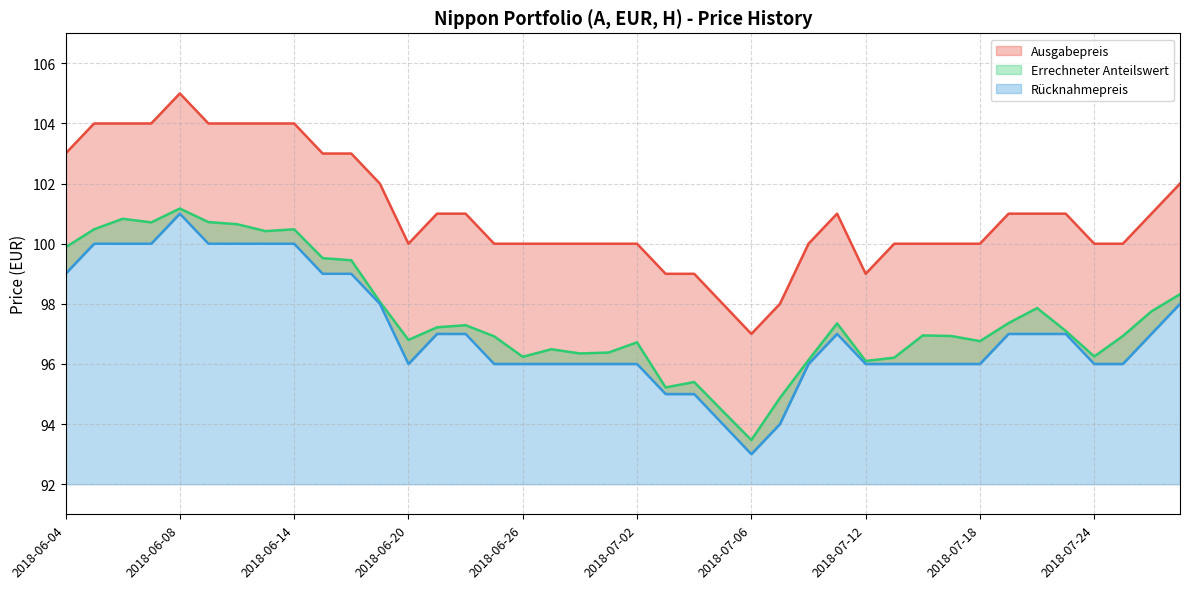

What position from the left is 2018-07-05?

24